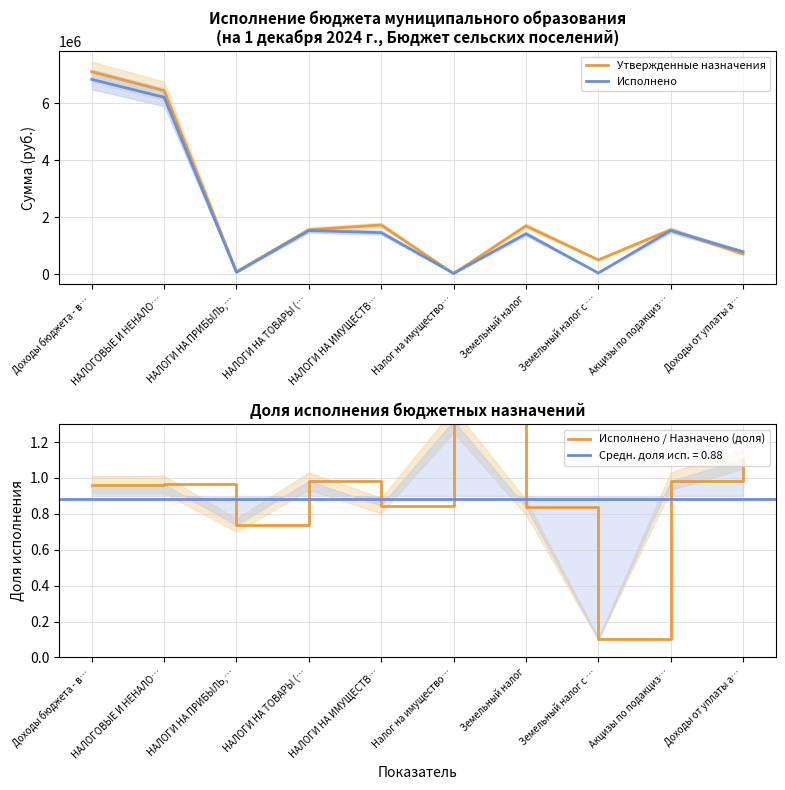

The Утвержденные назначения series shows 3048452.4 at НАЛОГИ НА ИМУЩЕСТВ…. True or false?

False